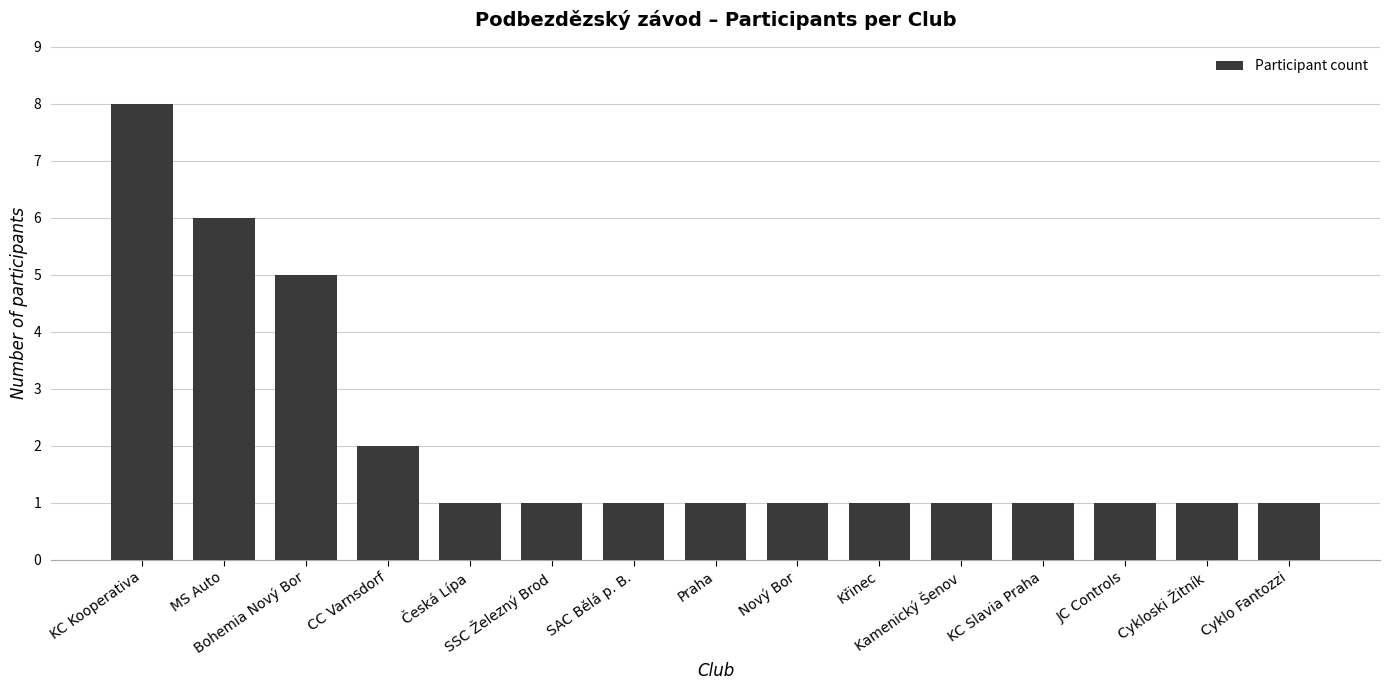

Read the value at Česká Lípa.

1